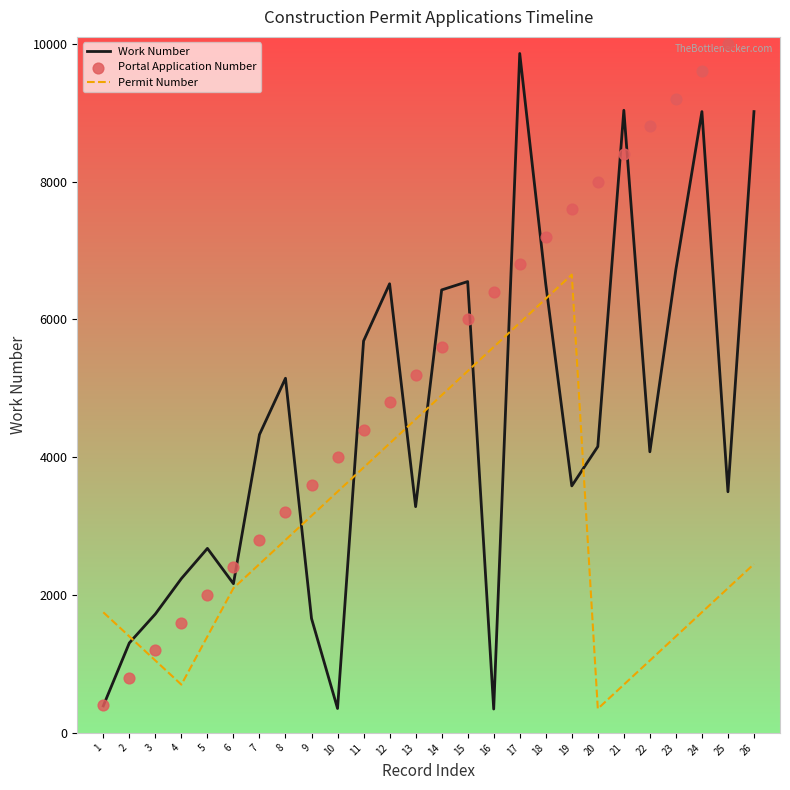

Which series contains the highest Y value?

Portal Application Number